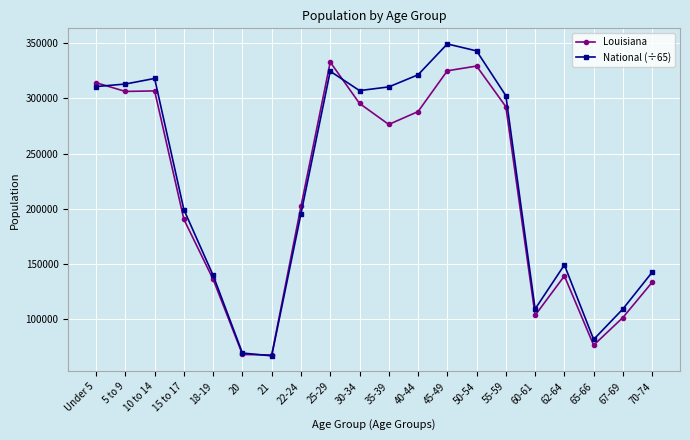

Does the chart display data point markers on the line(s)?

Yes